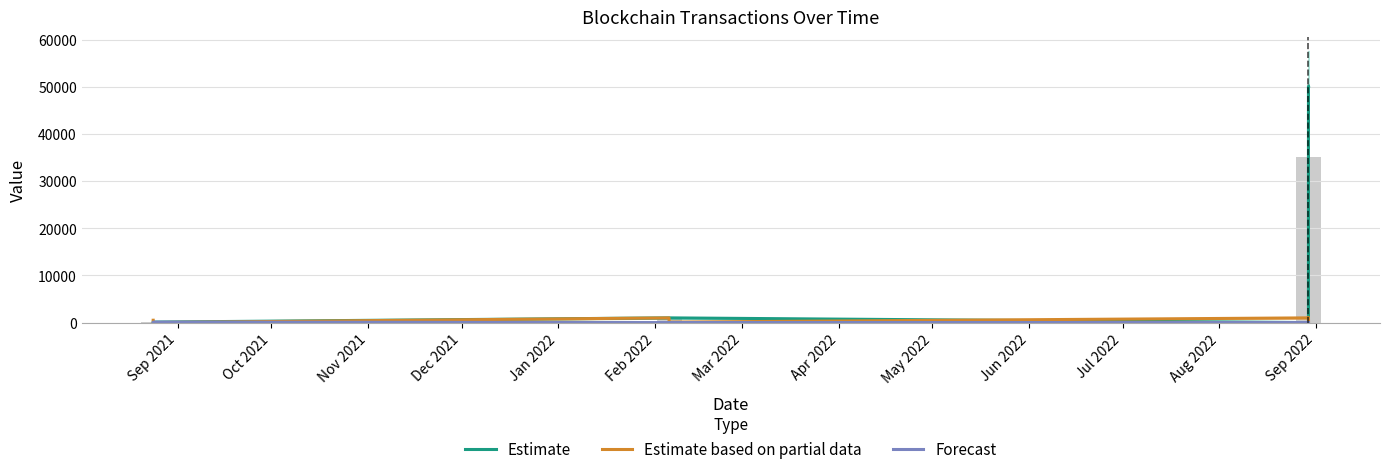

What is the label of the 7th bar from the right?

Sep 2021